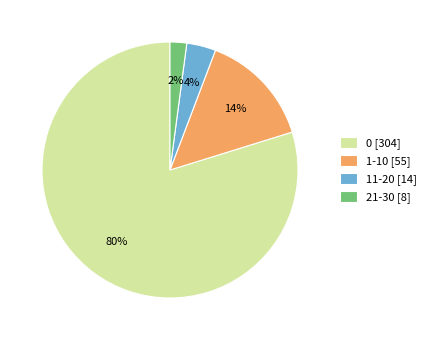

Is the sum of 21-30 and 0 greater than half?

Yes